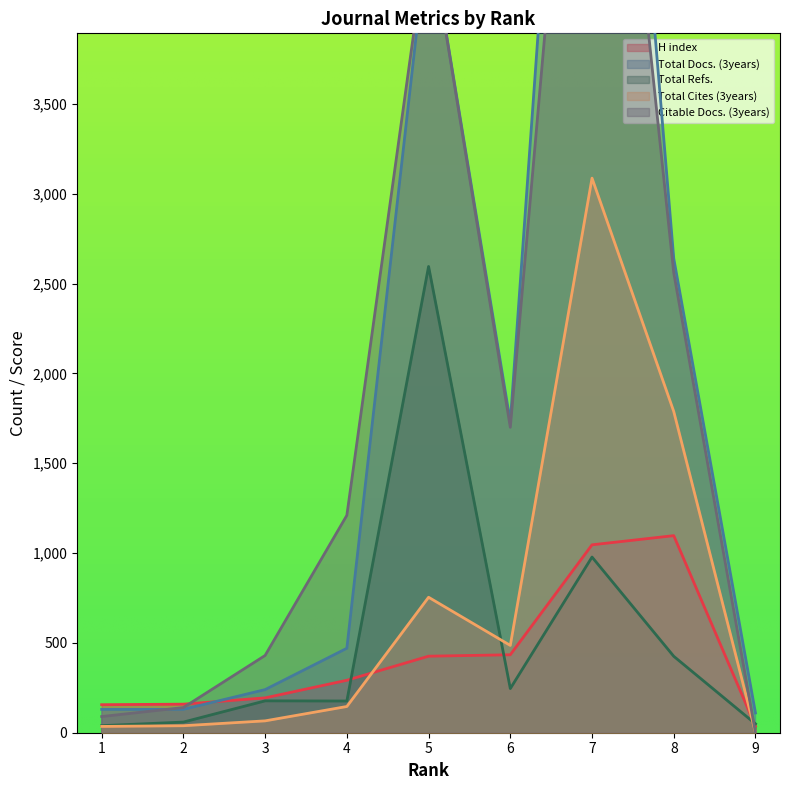

Which series has the largest range (max minus min)?

Total Docs. (3years)